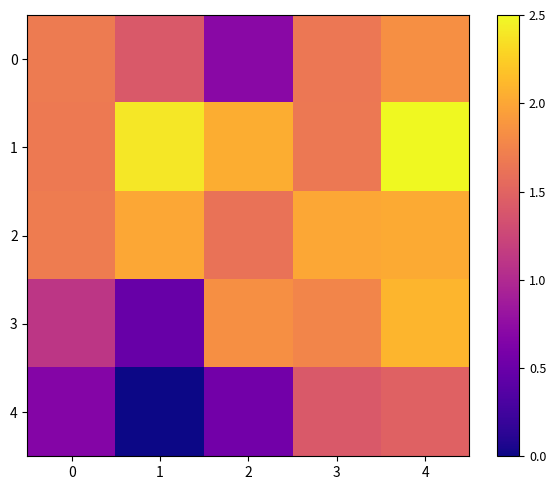

What is the spread (max minus min) of values at 4?

1.0